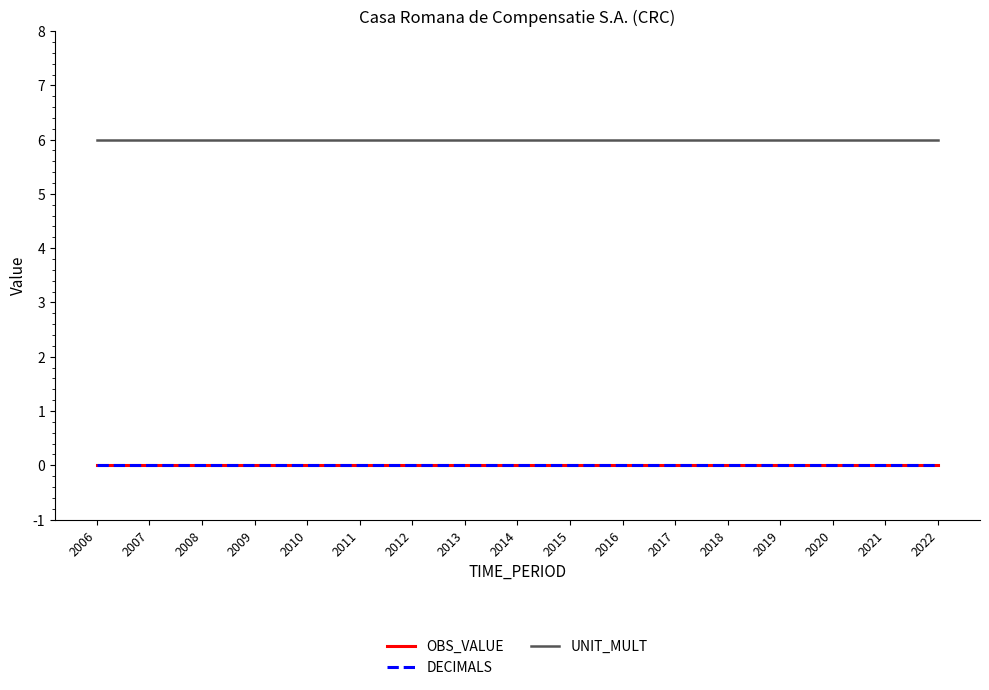

List the labels in order of UNIT_MULT value, smallest first.

2006, 2007, 2008, 2009, 2010, 2011, 2012, 2013, 2014, 2015, 2016, 2017, 2018, 2019, 2020, 2021, 2022